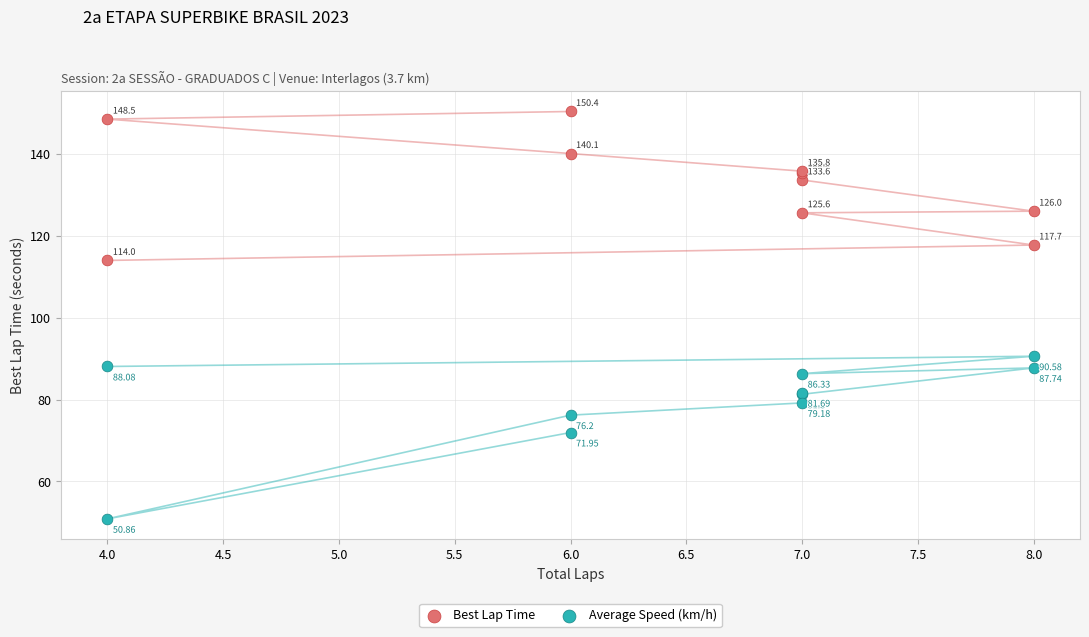

Which series reaches the minimum Y coordinate?

Average Speed (km/h)